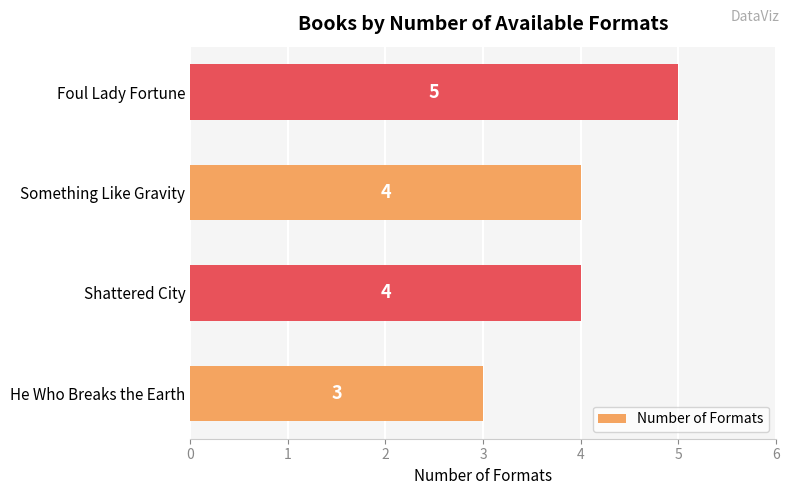

Reading bottom to top, transcribe all the data shown in this chart.

3	4	4	5